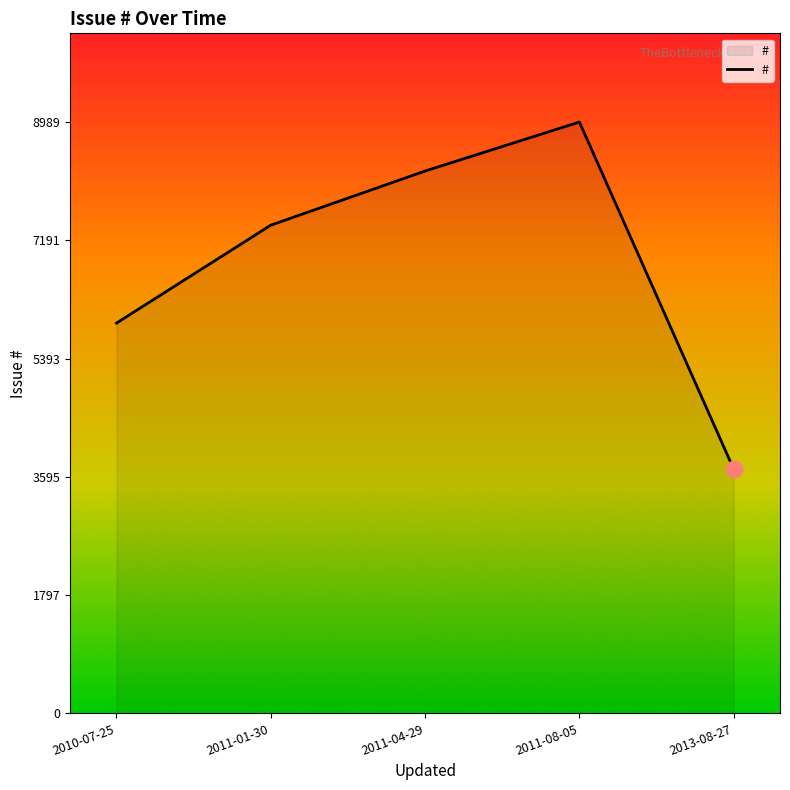

What is the change in value from 2010-07-25 to 2011-08-05?

+3057